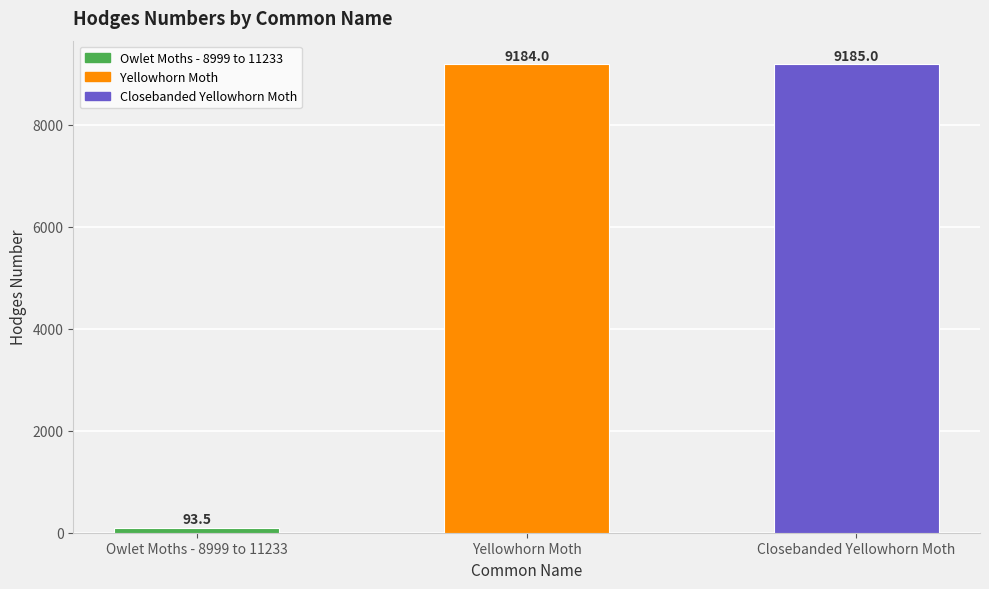

True or false: the data shows 12111.5 at Closebanded Yellowhorn Moth.

False